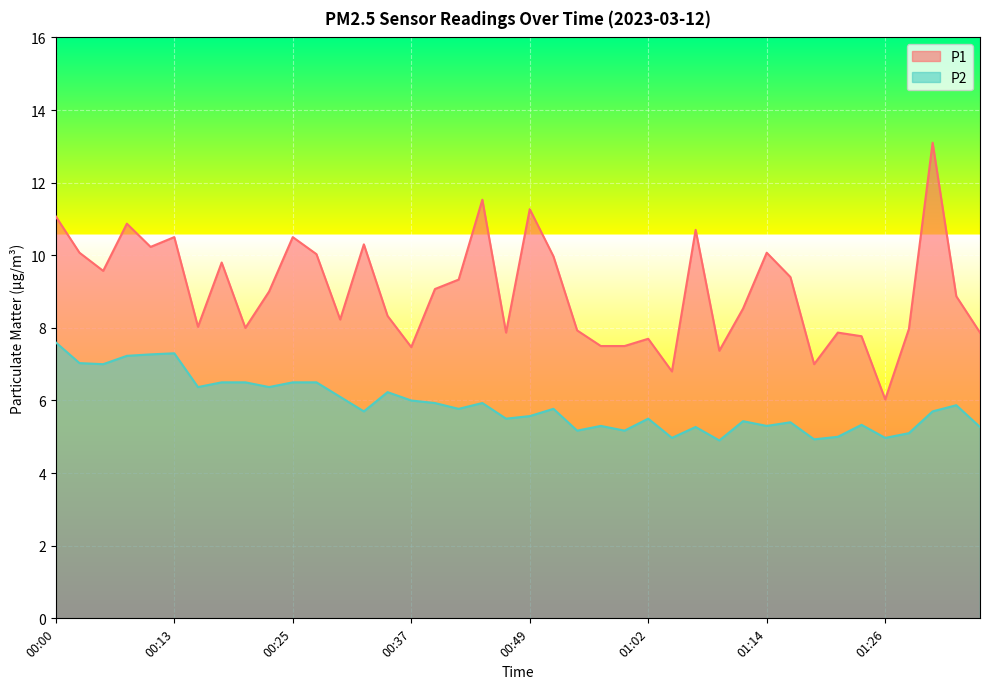

Between 00:35 and 00:47, which series saw the biggest shift?

P2